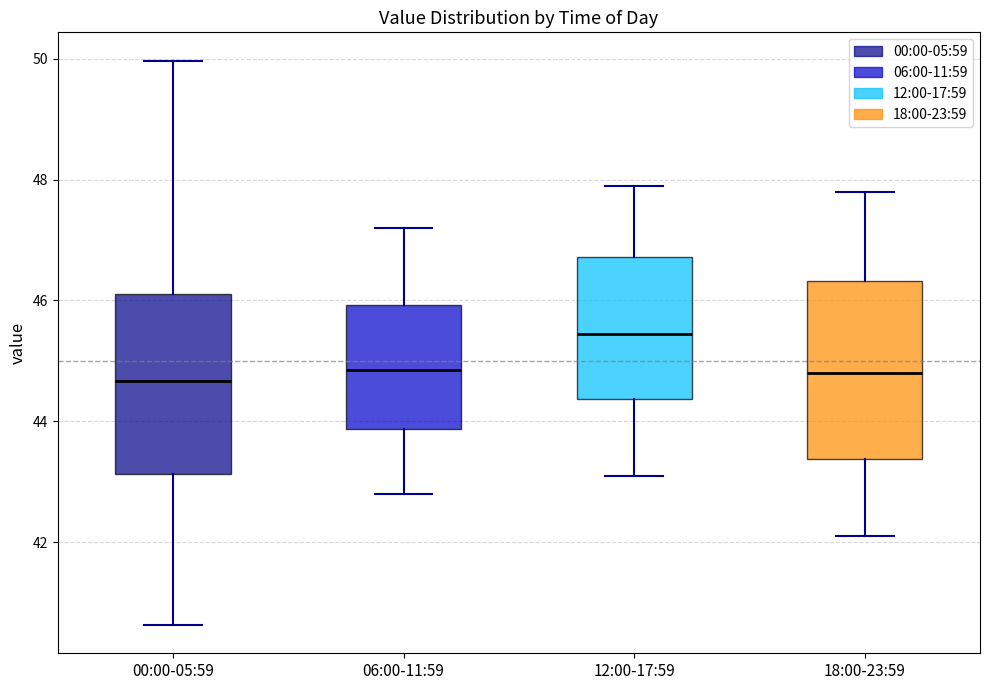

Reading left to right, read every box against the y-axis: the position of its median line, the range the box covers, and the ends of its whiskers. The values are not printed on the chart, so give them approximately, as read against the axis.

00:00-05:59: median 44.6, box 43.2 to 46.2, whiskers 40.6 to 50.0
06:00-11:59: median 44.8, box 43.8 to 46.0, whiskers 42.8 to 47.2
12:00-17:59: median 45.4, box 44.4 to 46.8, whiskers 43.2 to 48.0
18:00-23:59: median 44.8, box 43.4 to 46.4, whiskers 42.2 to 47.8